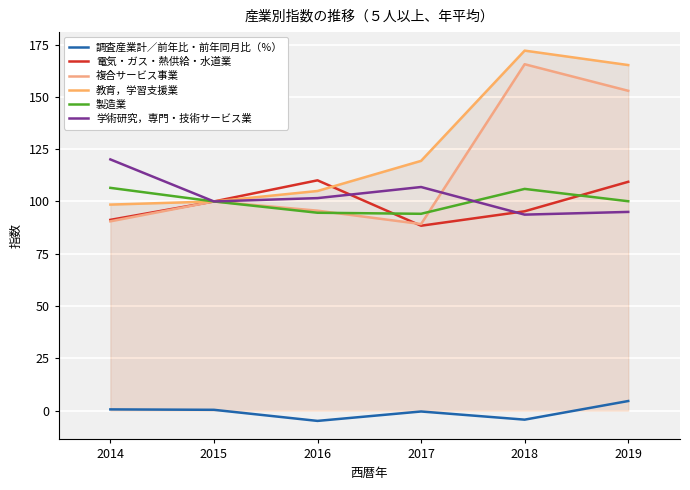

Count the number of data series in this chart.

6